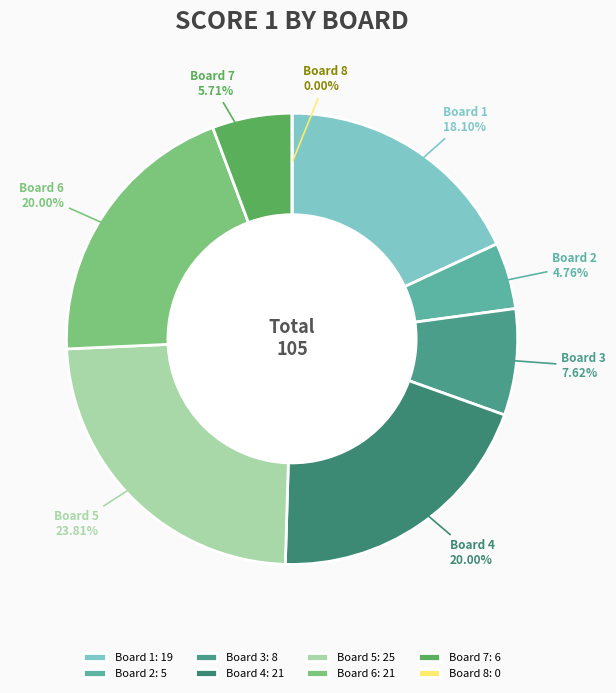

Rank the categories by value from highest to lowest.

Board 5, Board 4, Board 6, Board 1, Board 3, Board 7, Board 2, Board 8